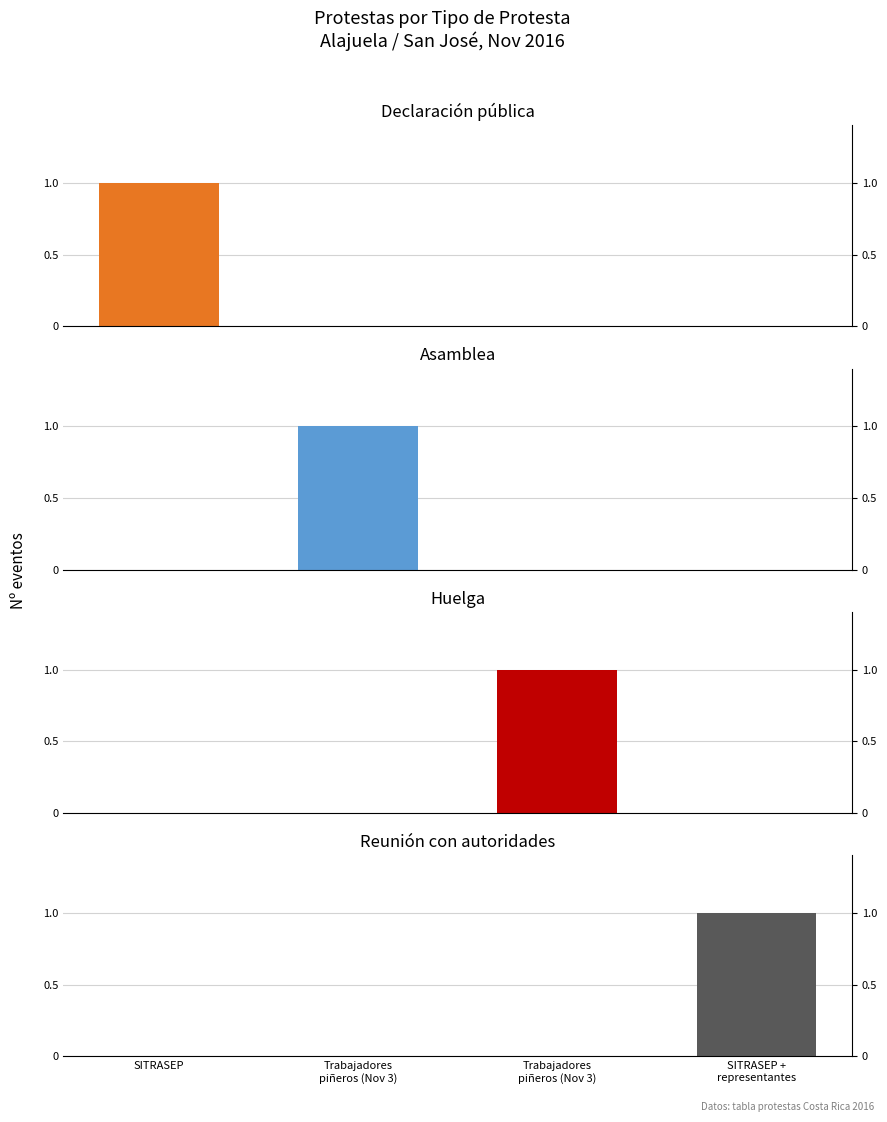

Reading left to right, list all the values displayed in this chart.

Declaración pública: SITRASEP=1	Trabajadores
piñeros (Nov 3)=0	Trabajadores
piñeros (Nov 3)=0	SITRASEP +
representantes=0
Asamblea: SITRASEP=0	Trabajadores
piñeros (Nov 3)=1	Trabajadores
piñeros (Nov 3)=0	SITRASEP +
representantes=0
Huelga: SITRASEP=0	Trabajadores
piñeros (Nov 3)=0	Trabajadores
piñeros (Nov 3)=1	SITRASEP +
representantes=0
Reunión con autoridades: SITRASEP=0	Trabajadores
piñeros (Nov 3)=0	Trabajadores
piñeros (Nov 3)=0	SITRASEP +
representantes=1